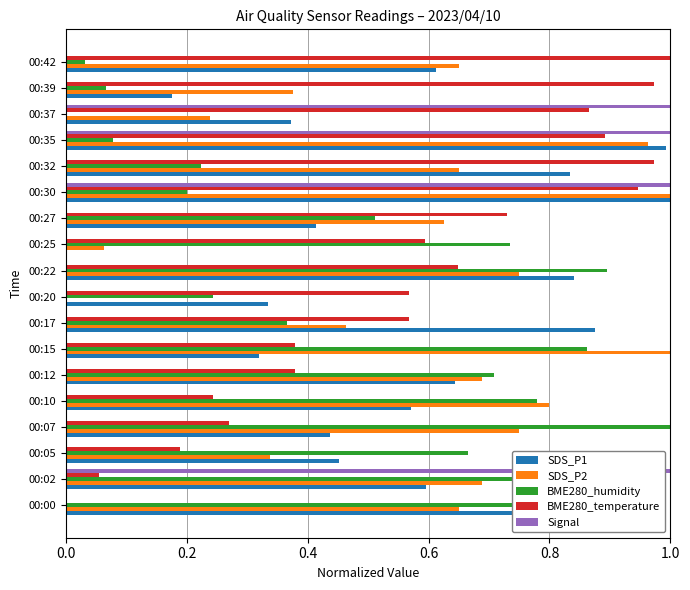

What is the sum of the SDS_P2 values at 00:15 and 00:42?

1.7